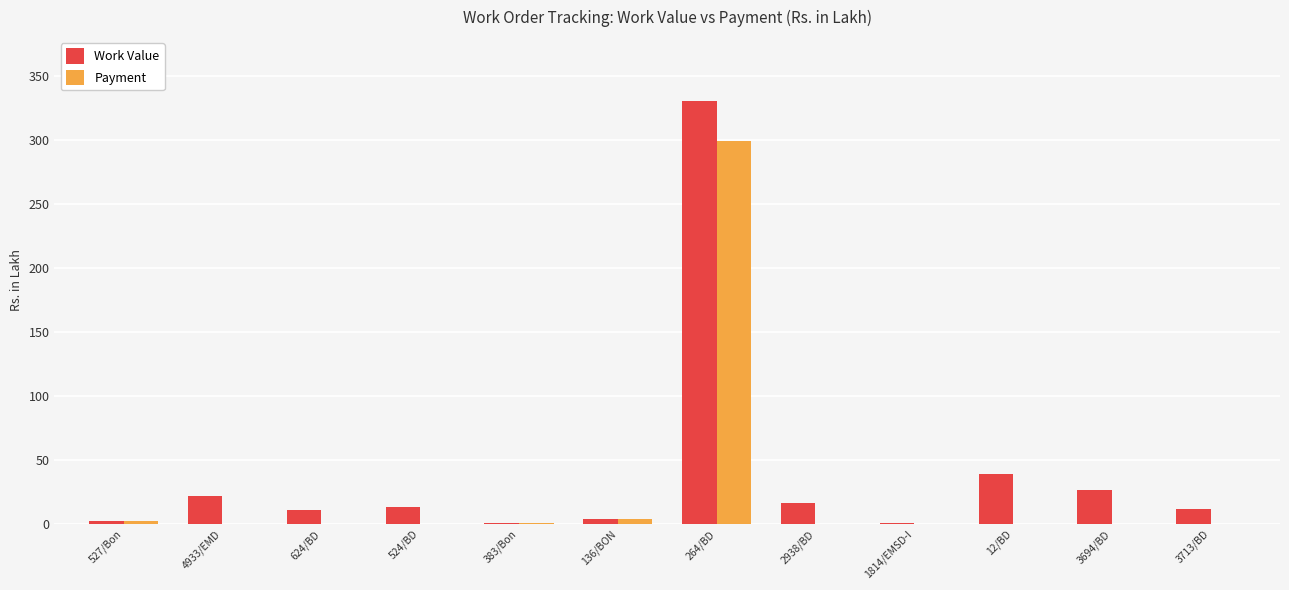

What is the sum of the Work Value values at 524/BD and 4933/EMD?

35.7